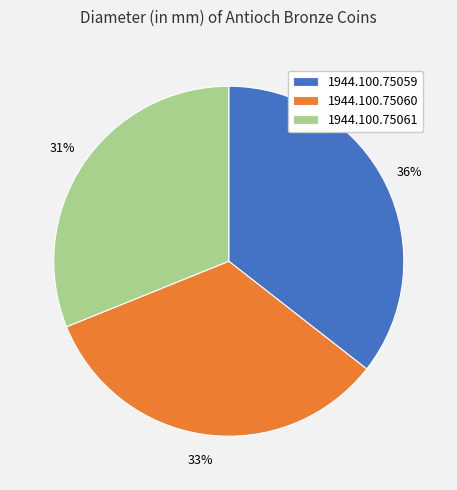

Which slice is the smallest?

1944.100.75061